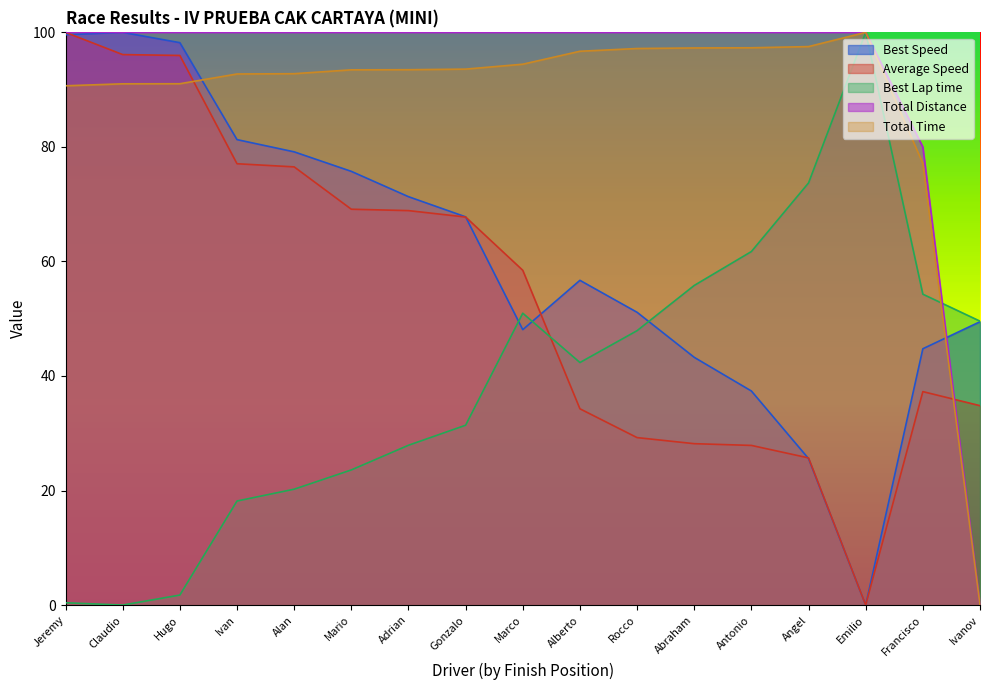

At how many categories does at least one series exceed 17?

17